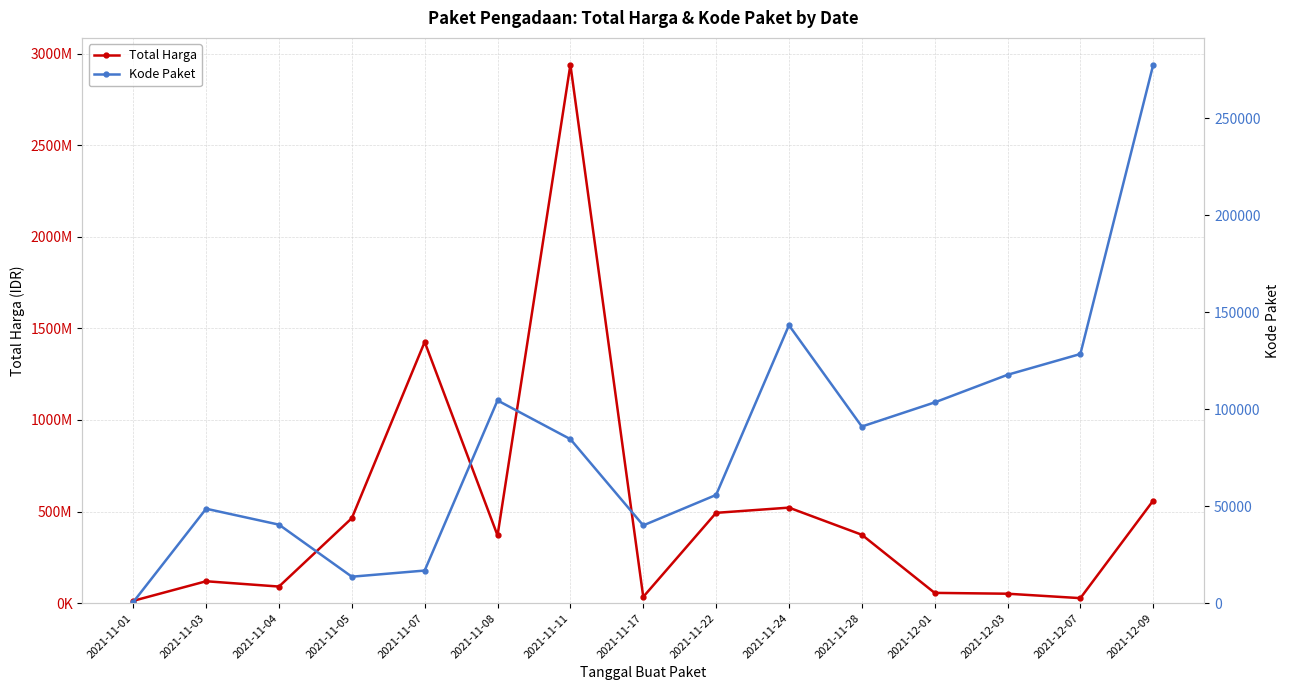

At which category does the chart reach its peak across all series?

2021-11-11